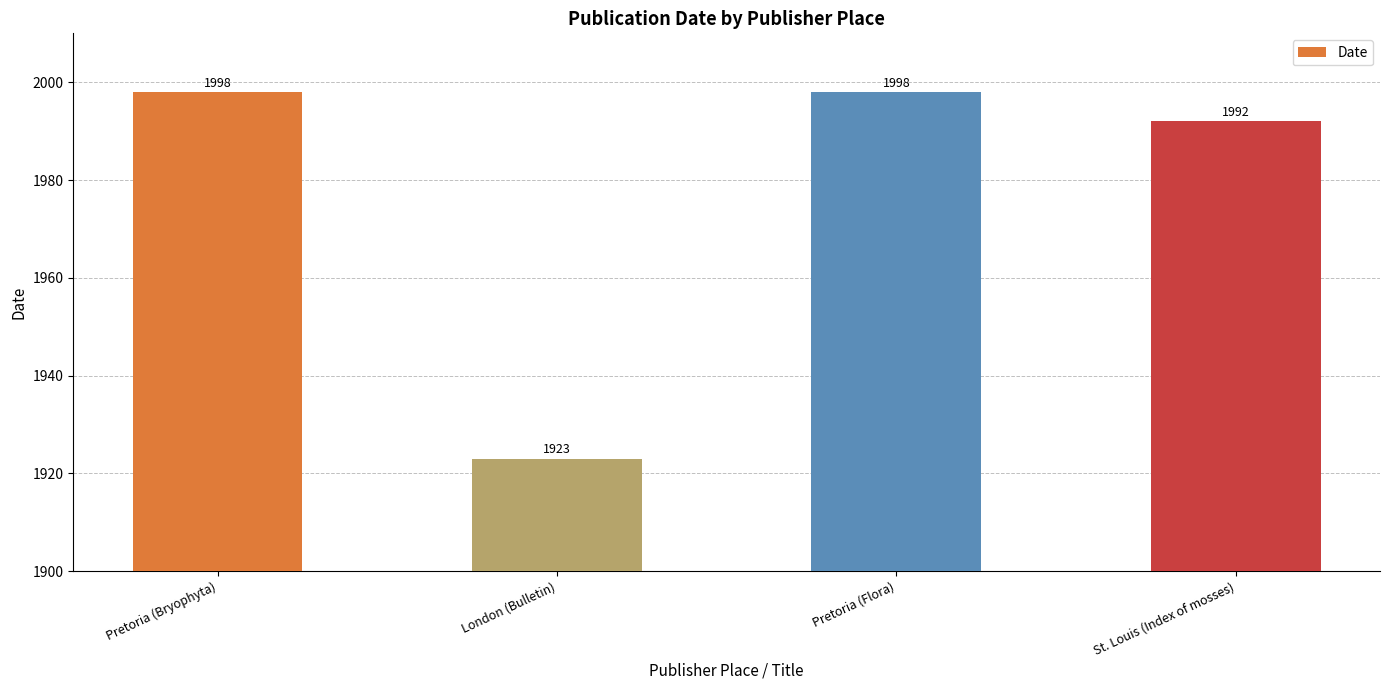

The value at St. Louis (Index of mosses) is 1992. True or false?

True